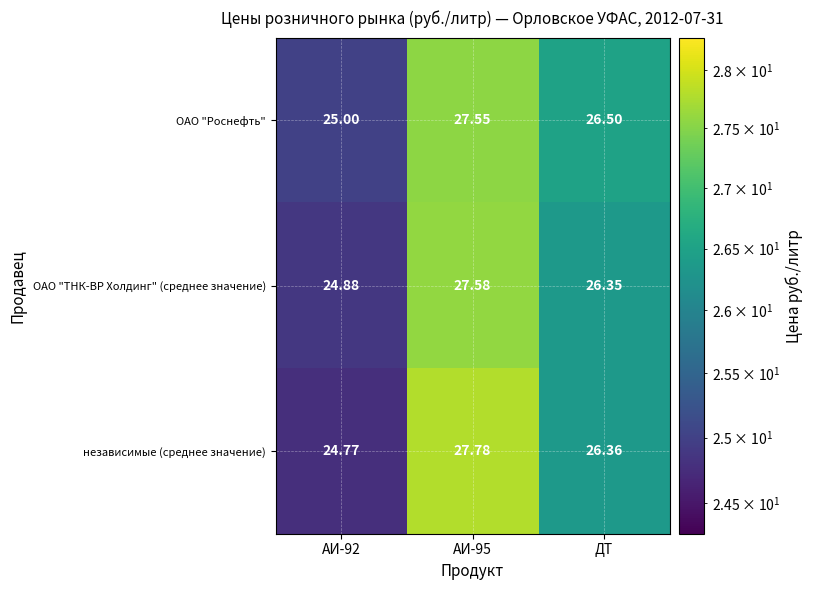

At which label is независимые (среднее значение) closest to 26?

ДТ